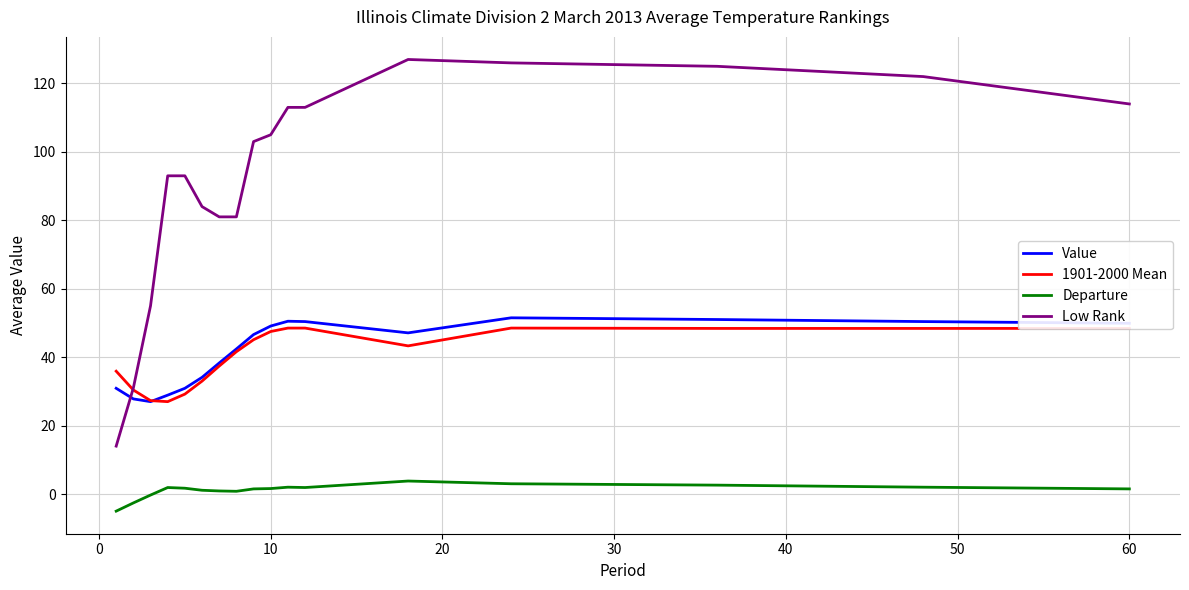

Which series has the widest spread of values?

Low Rank